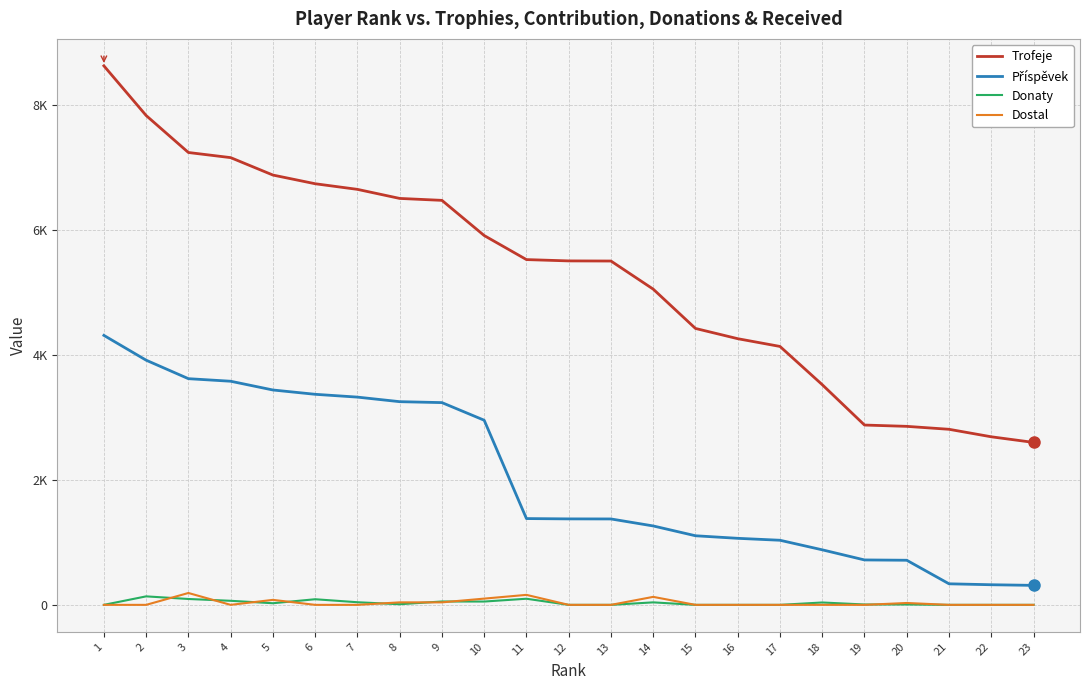

Read the Trofeje value at 5, to the nearest 50.

6900